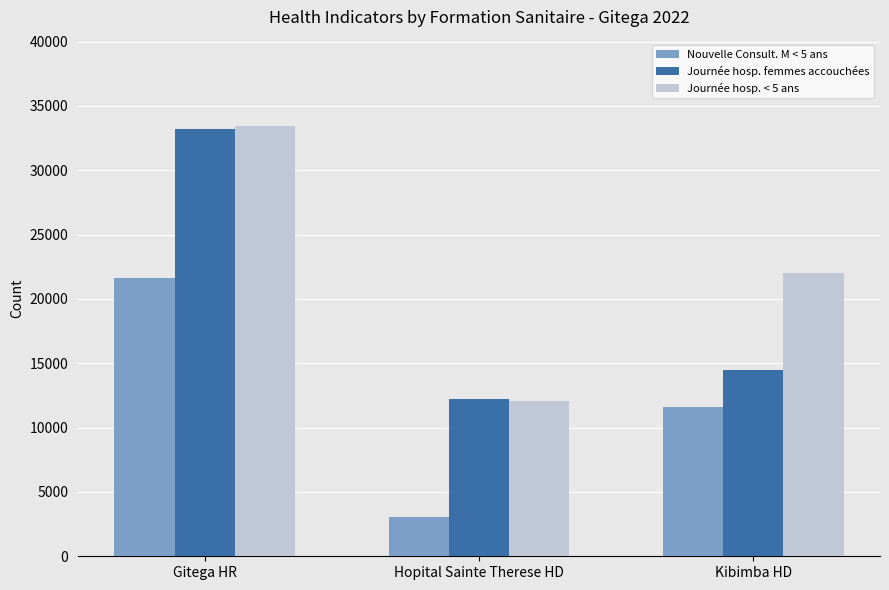

What is the average value of the Journée hosp. < 5 ans series?

22528